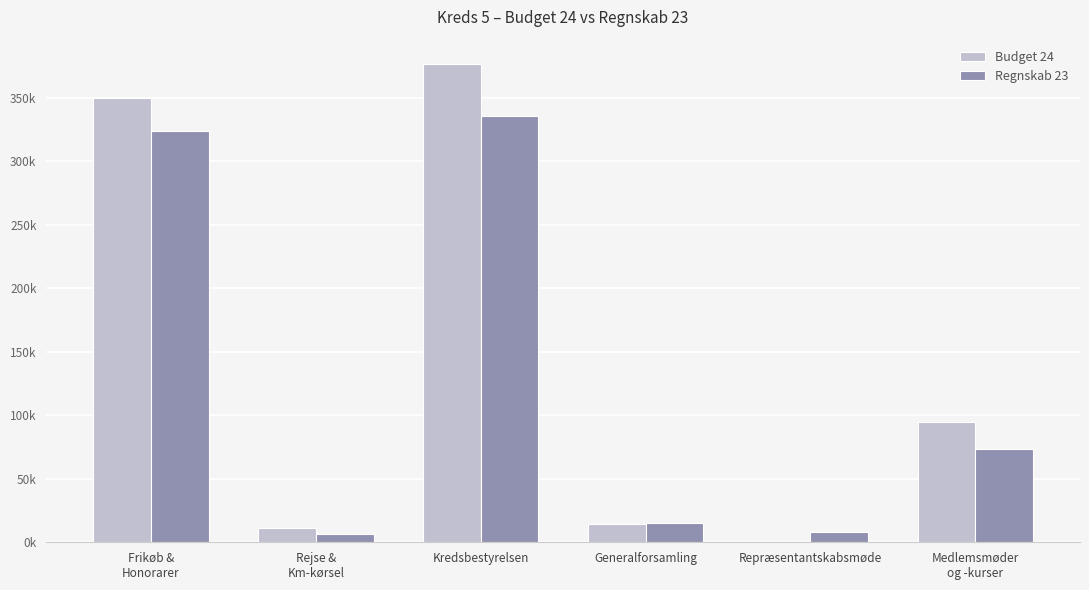

Which category has the lowest value across all series?

Repræsentantskabsmøde